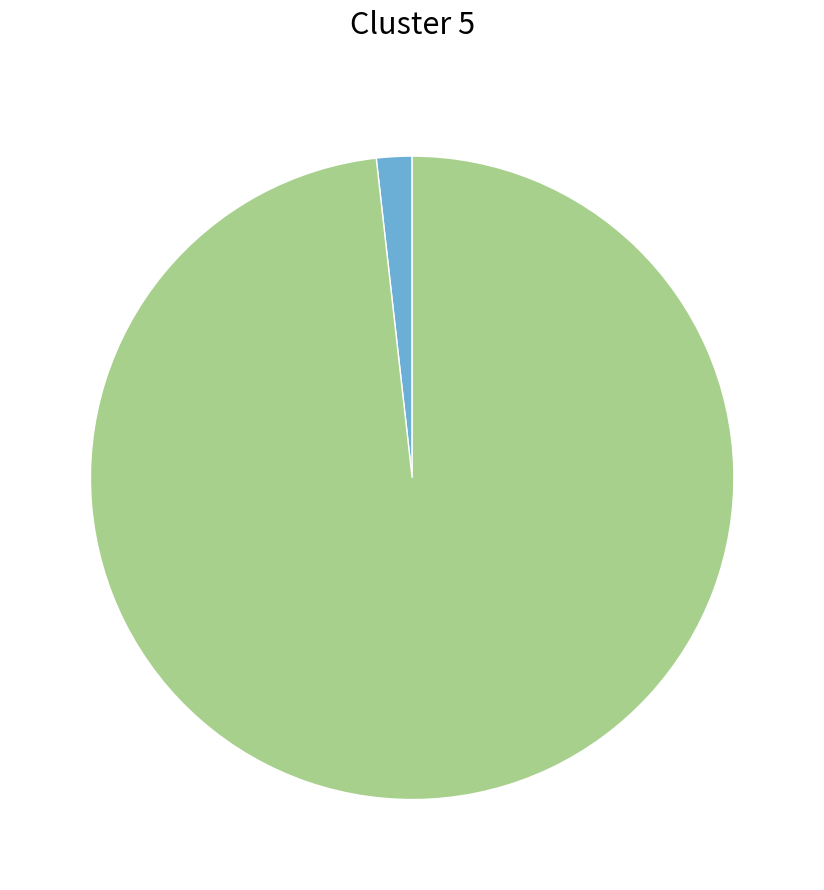

Is there any slice that represents more than half of the pie?

Yes